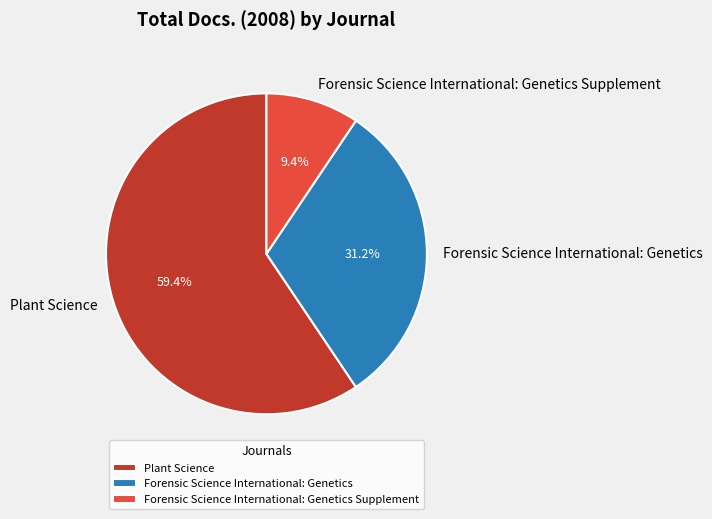

What is the smallest slice in the pie chart?

Forensic Science International: Genetics Supplement